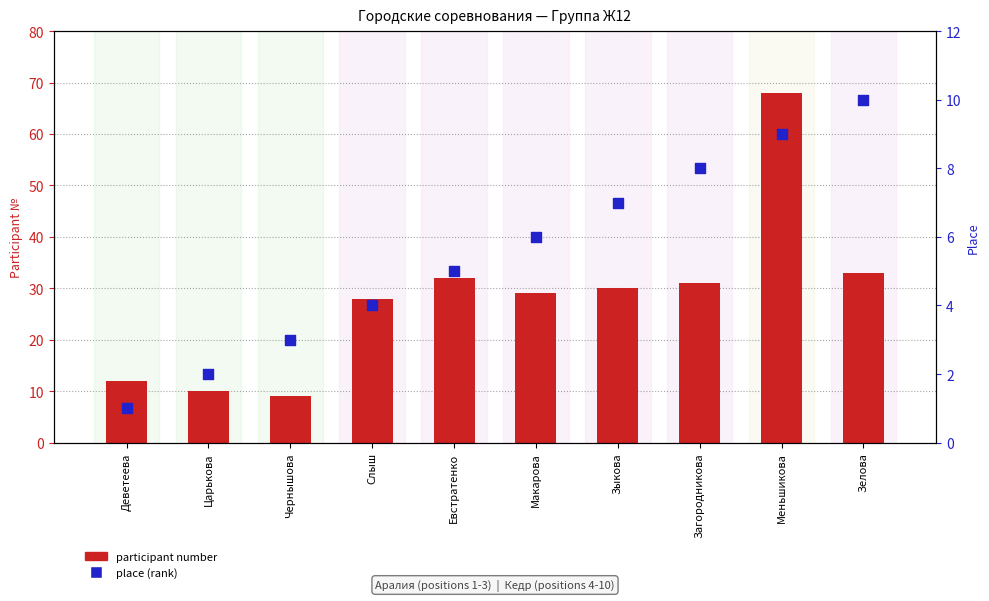

Is the value of place (rank) at Деветеева greater than the value of participant number at Зелова?

No